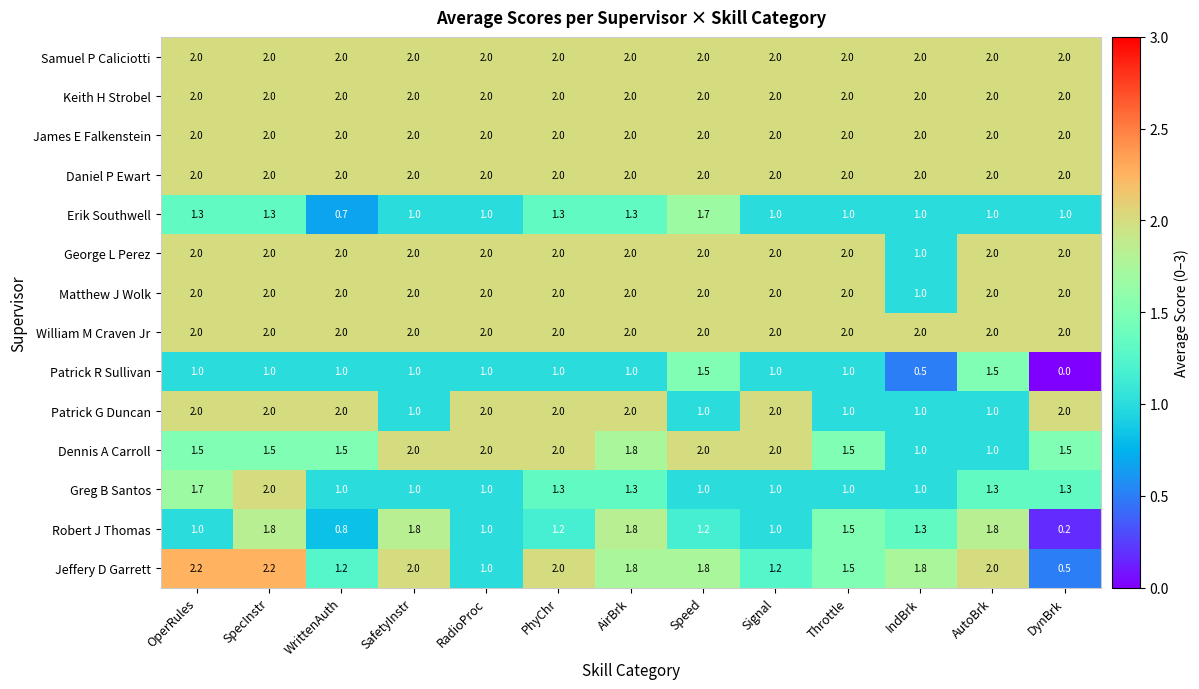

How many values in the Patrick R Sullivan series are below 1?

2